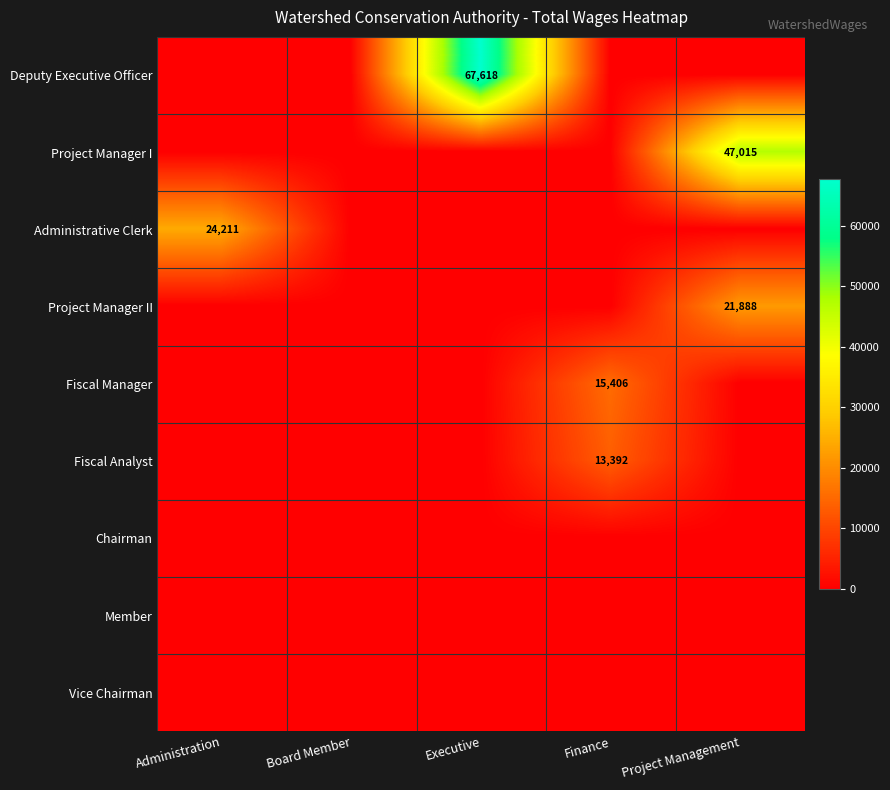

What is the spread (max minus min) of values at Administration?

24211